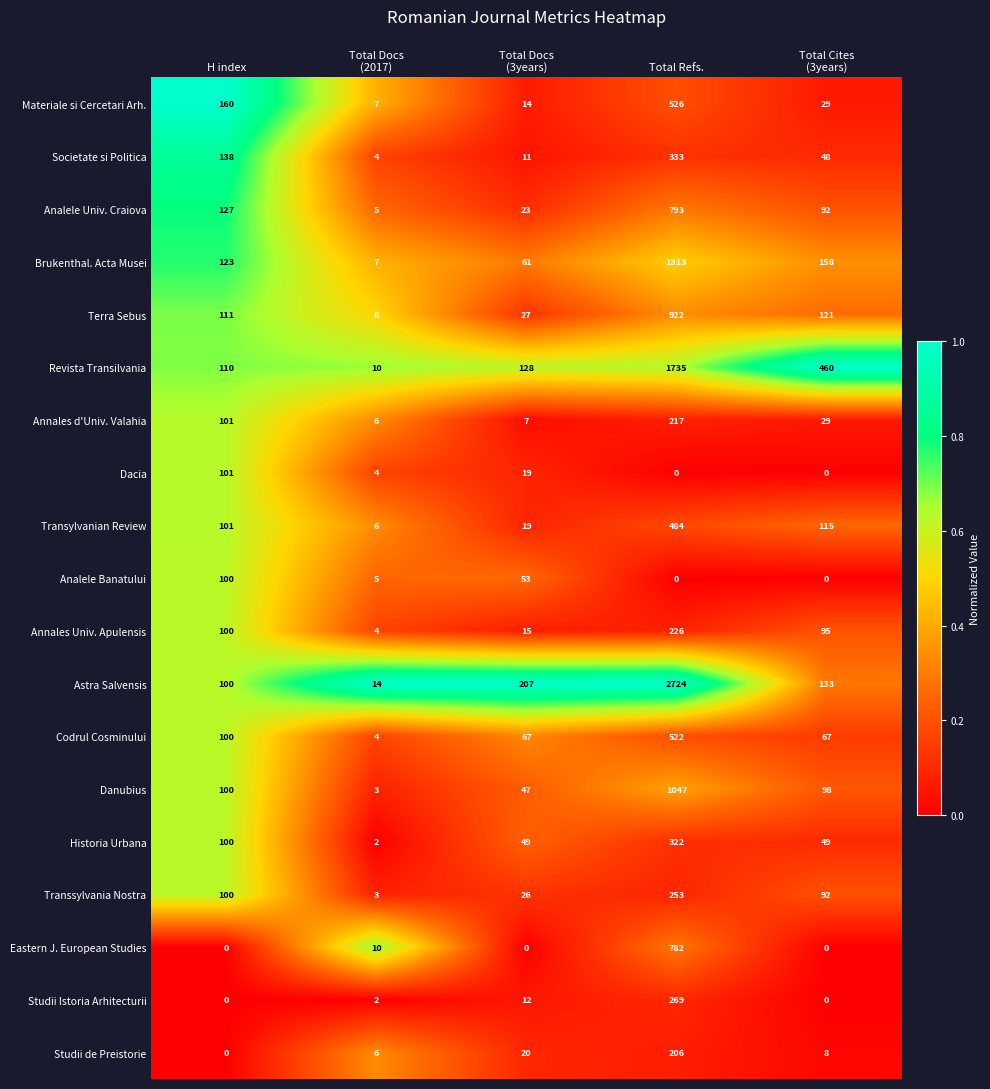

Which category has the highest value across all series?

Total Refs.